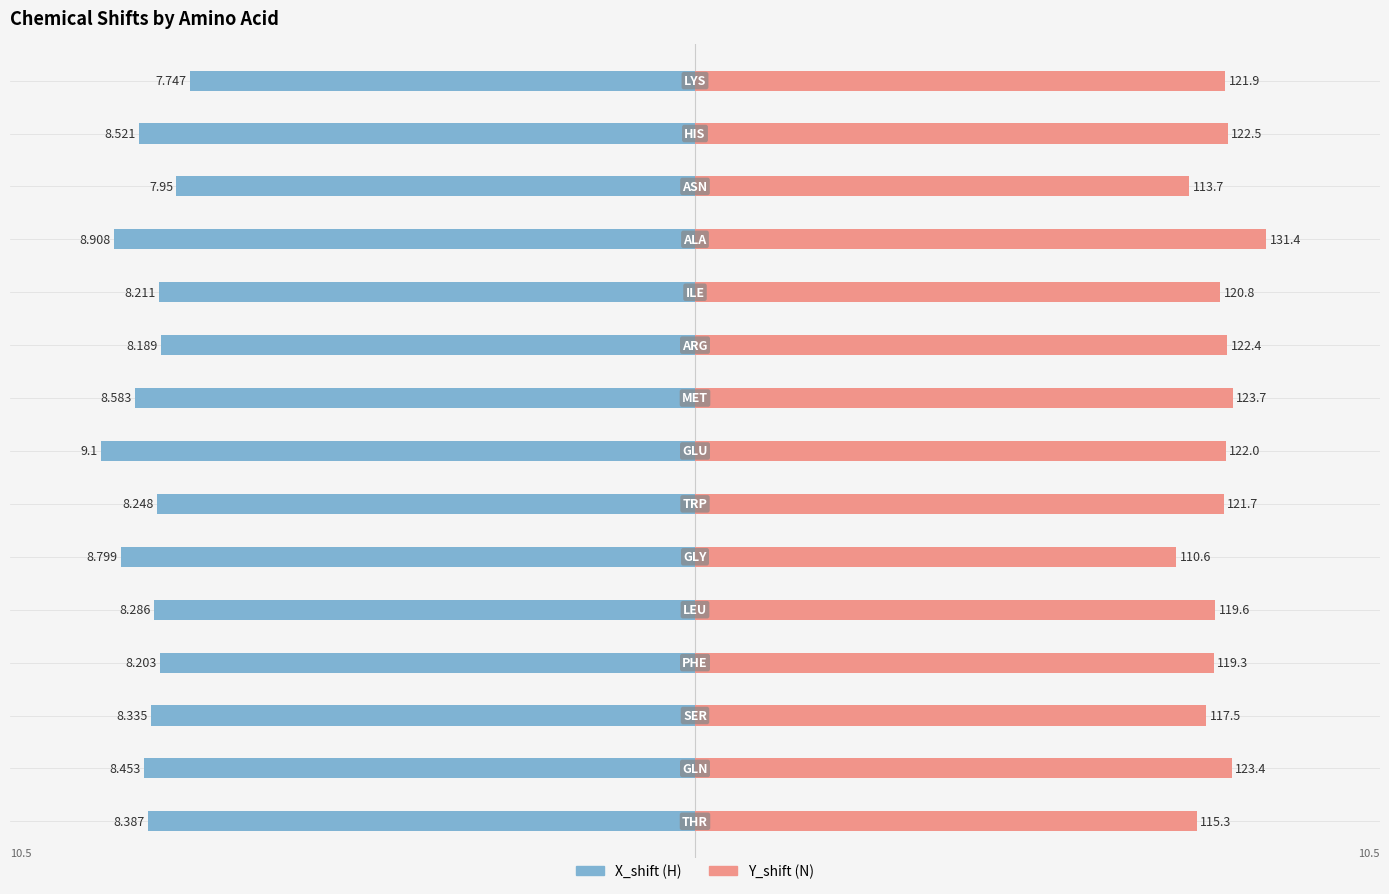

At 0, list the series in order from largest to smallest.

Y_shift, X_shift